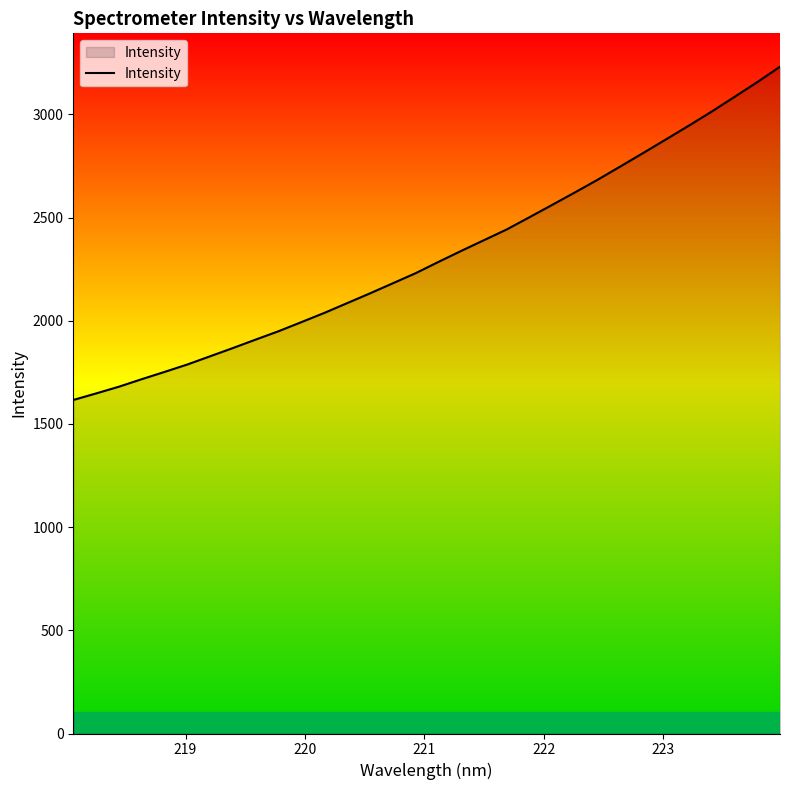

Count the number of categories in the chart.

32